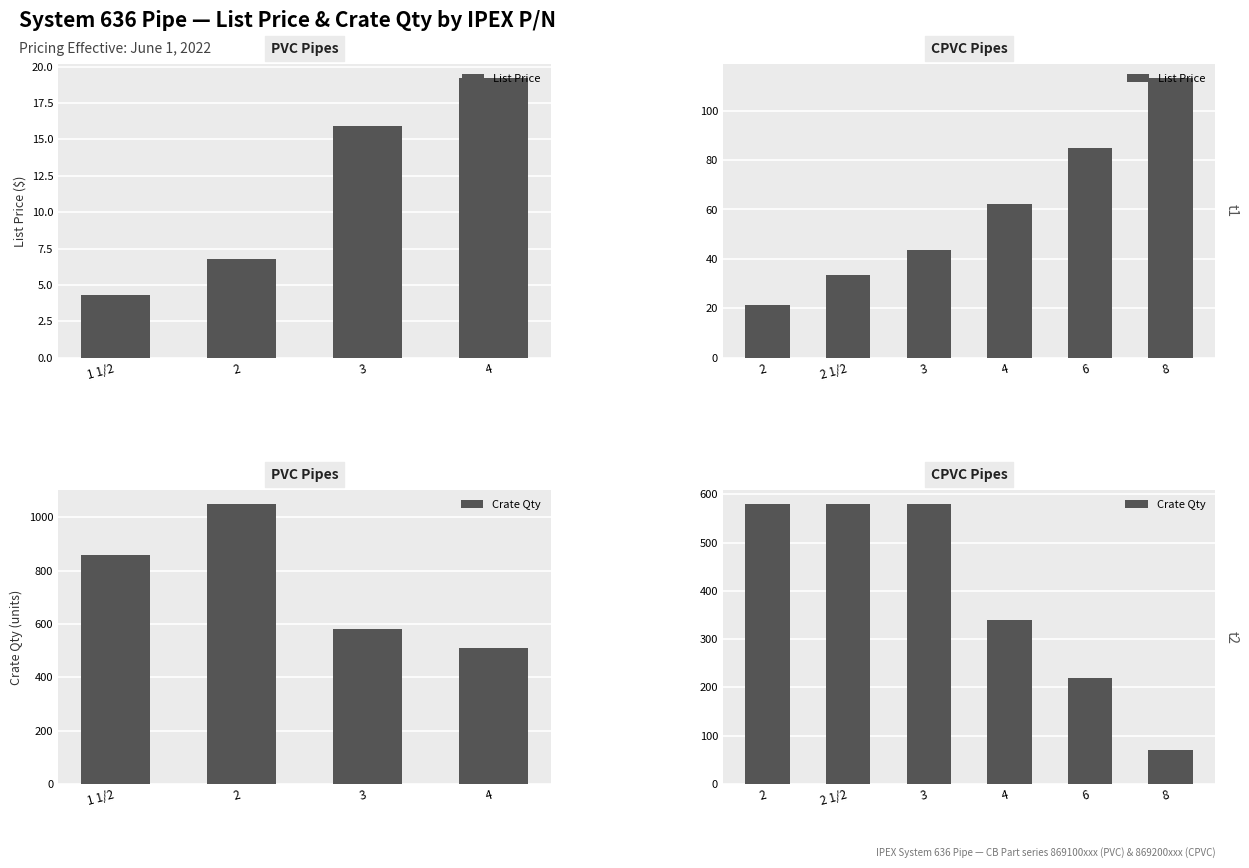

How many distinct data groups are displayed?

2